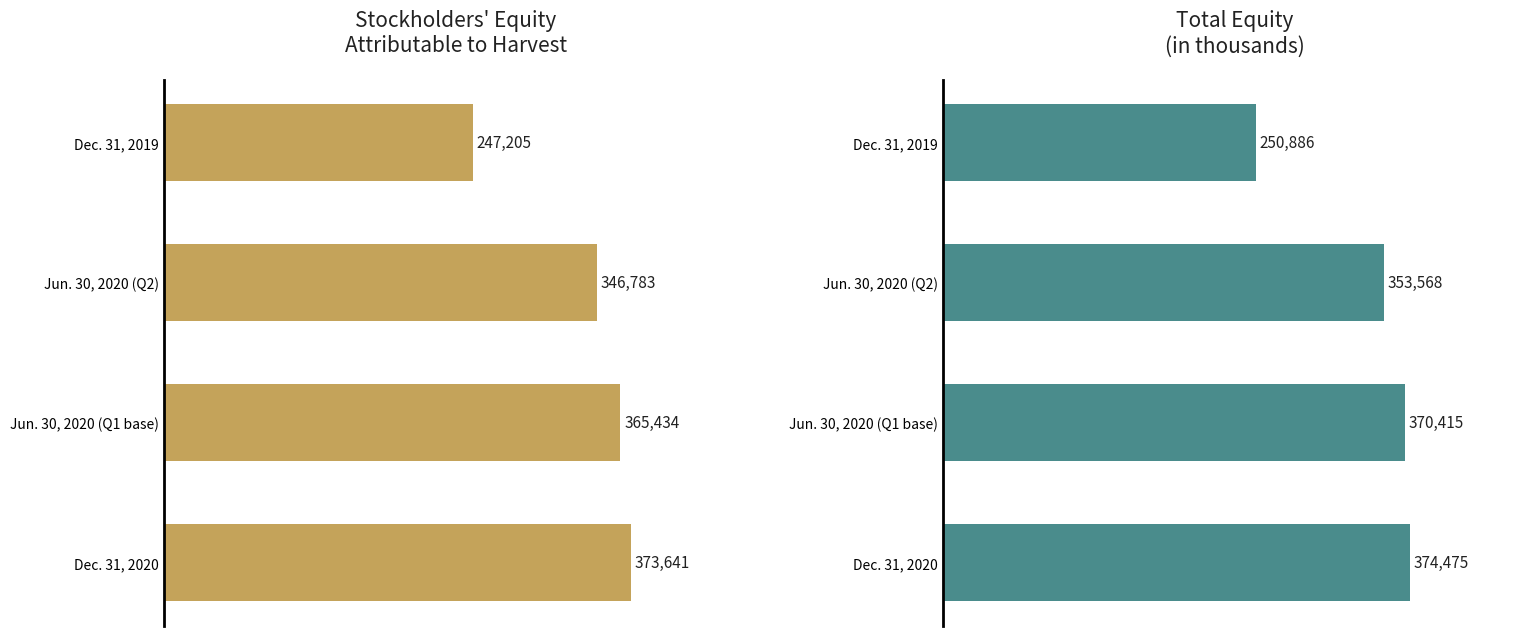

Where is Stock holders equity attributable to Harvest nearest to the value 310423?

Jun. 30, 2020 (Q2)